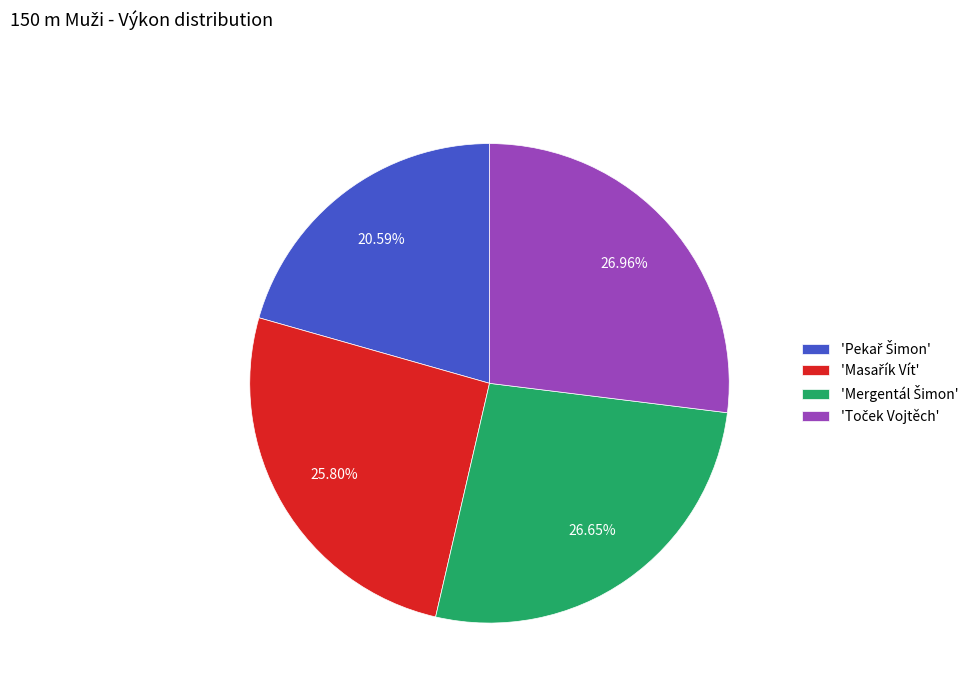

Is there any slice that represents more than half of the pie?

No